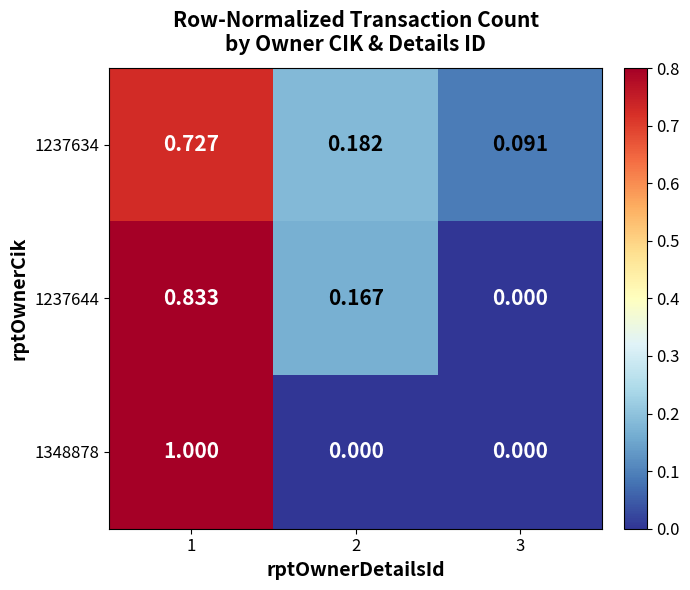

Is the value of 1237634 at 2 greater than the value of 1237644 at 2?

Yes